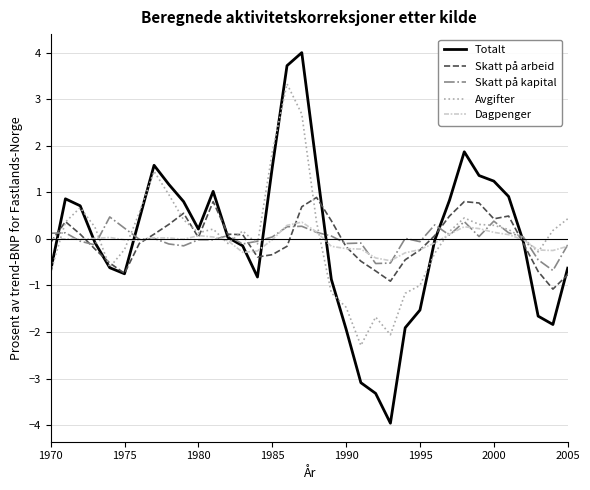

In Avgifter, how many points are higher than both neighbors (excluding endpoints)?

7